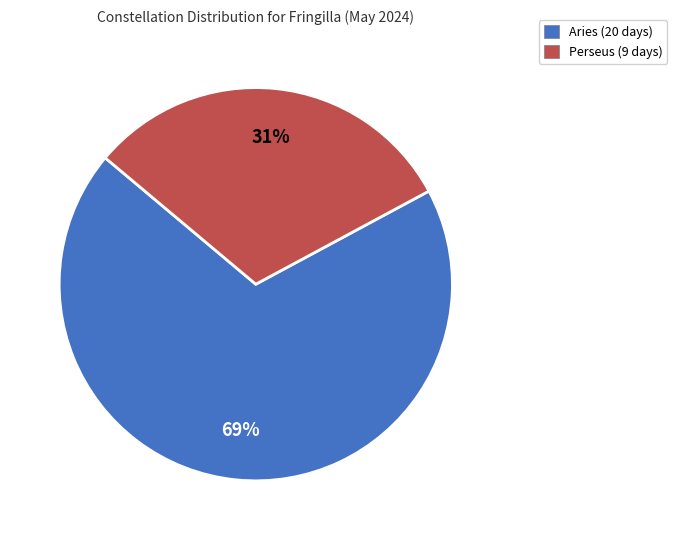

Which slice is the smallest?

Perseus